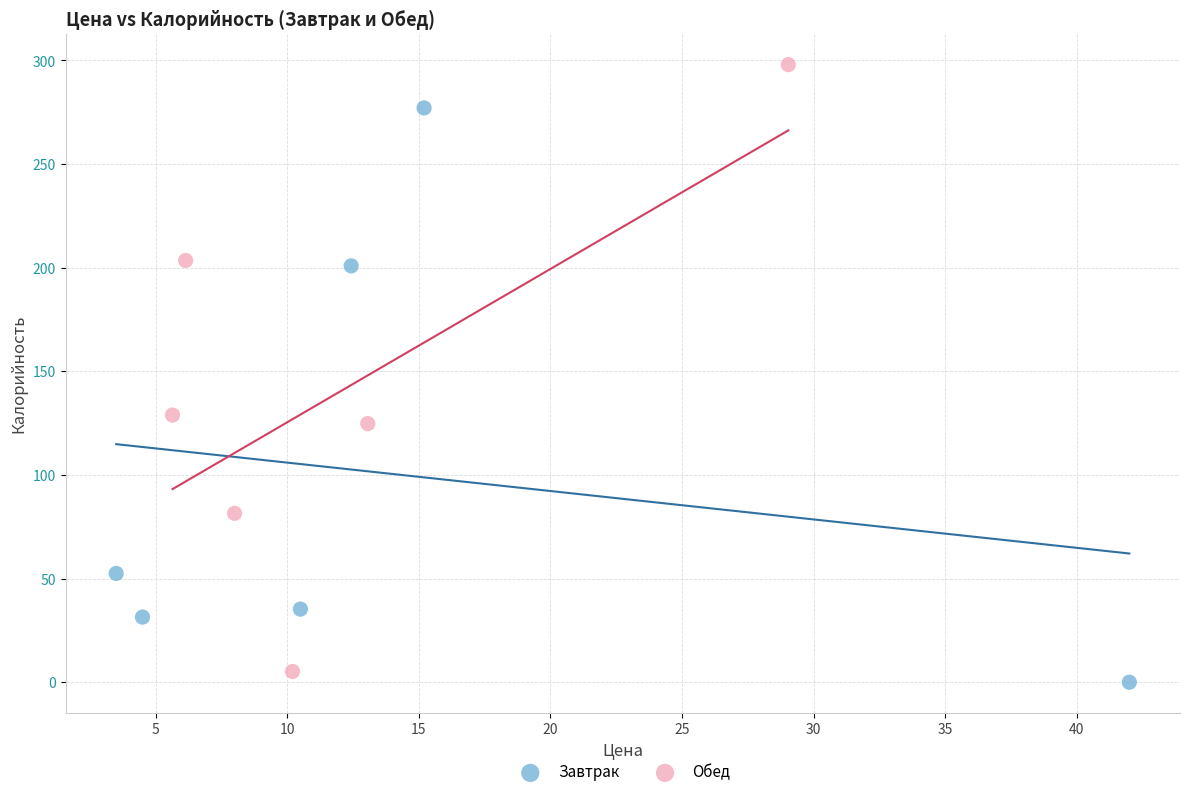

Which series has the largest Y range (max minus min)?

Обед